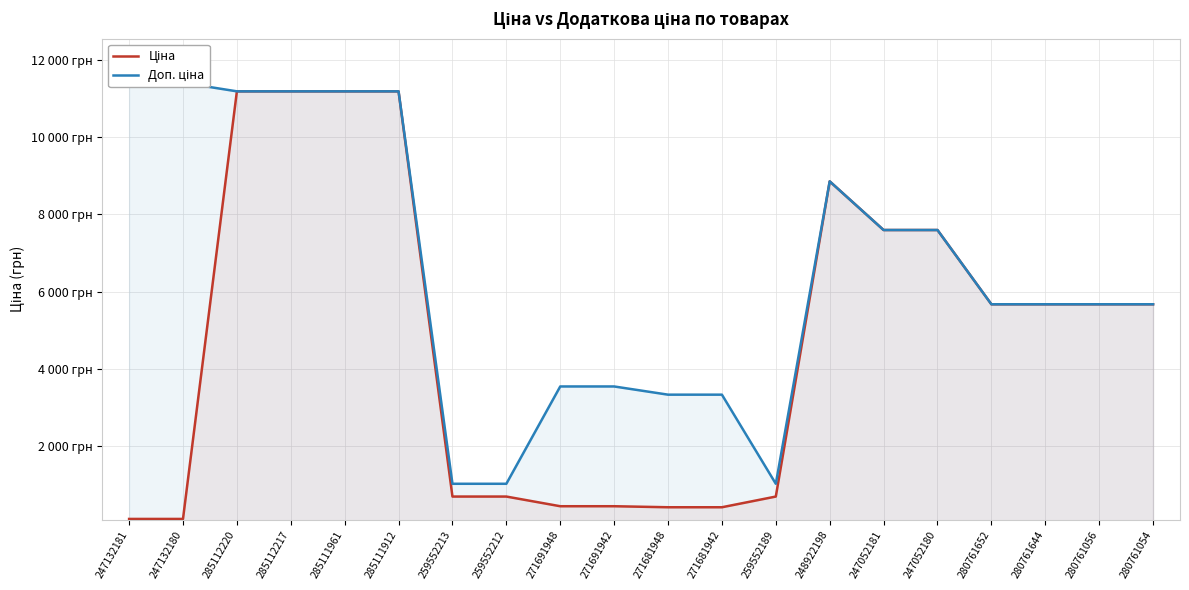

What are all the series names shown in the legend?

Ціна, Доп. ціна